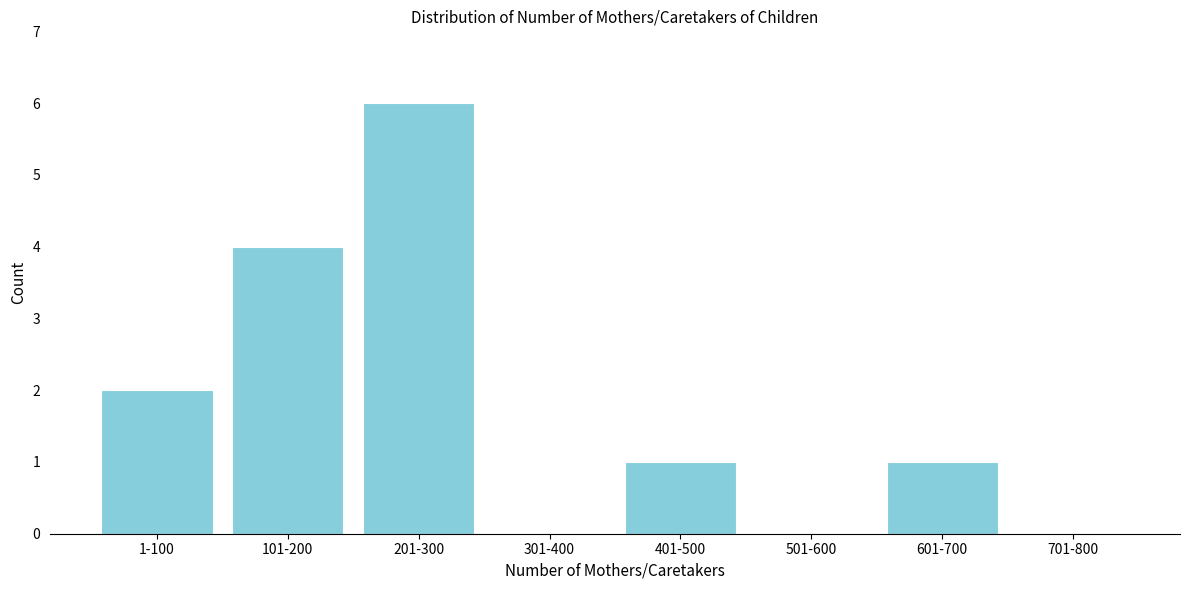

Reading right to left, transcribe all the data shown in this chart.

701-800=0	601-700=1	501-600=0	401-500=1	301-400=0	201-300=6	101-200=4	1-100=2